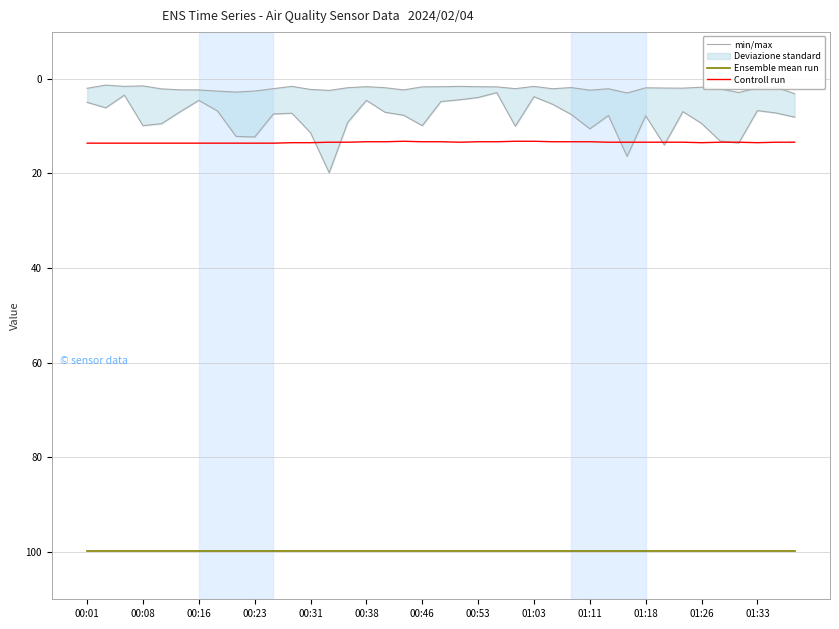

Which series has the largest total across all categories?

Ensemble mean run